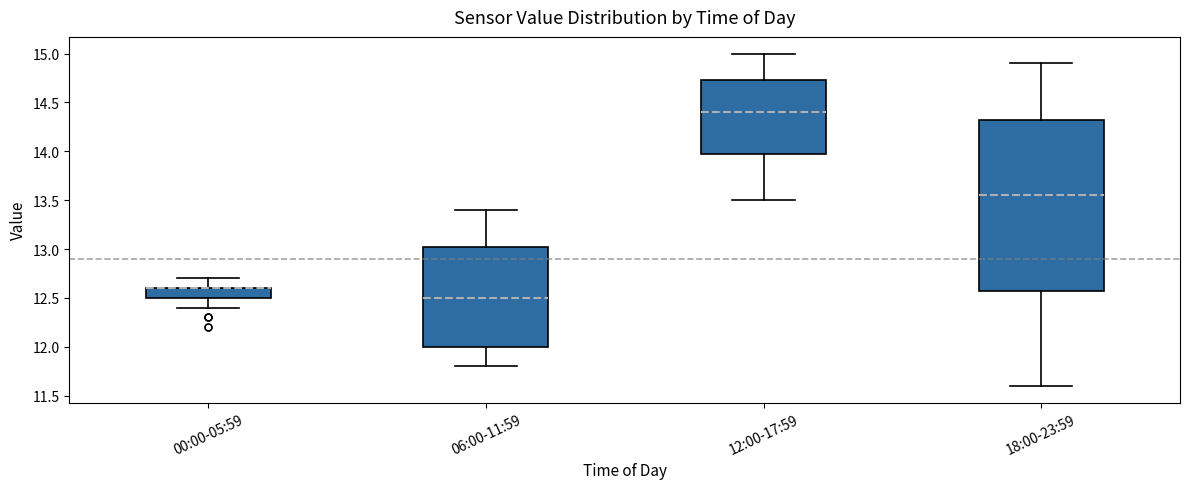

Which box is the tallest, from its lower edge to its upper edge?

18:00-23:59